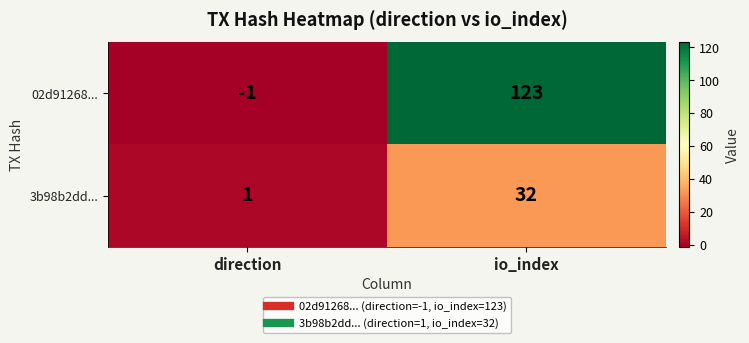

Which series has the largest total across all categories?

02d91268...